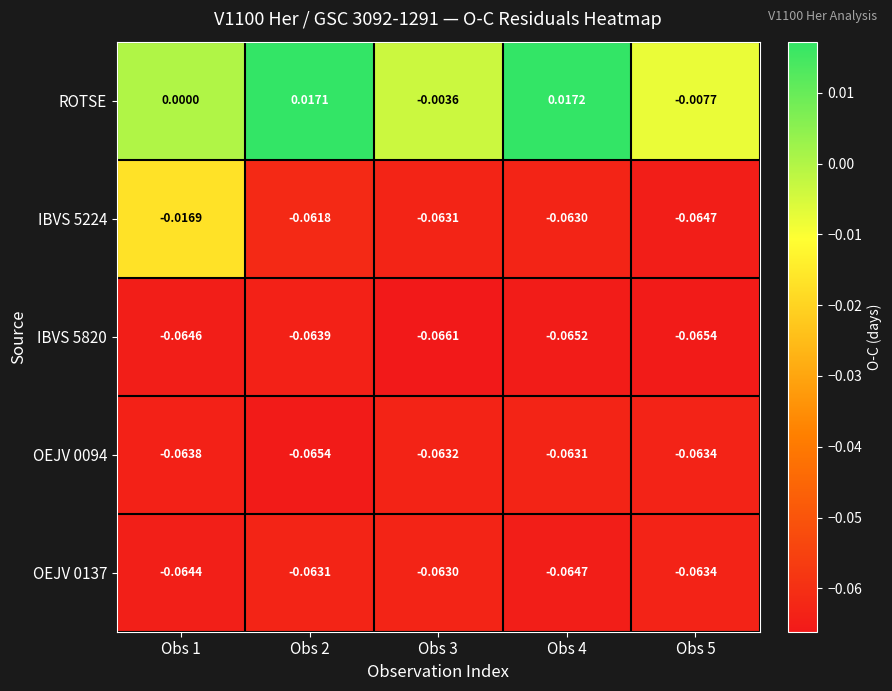

How many categories are shown in the chart?

5